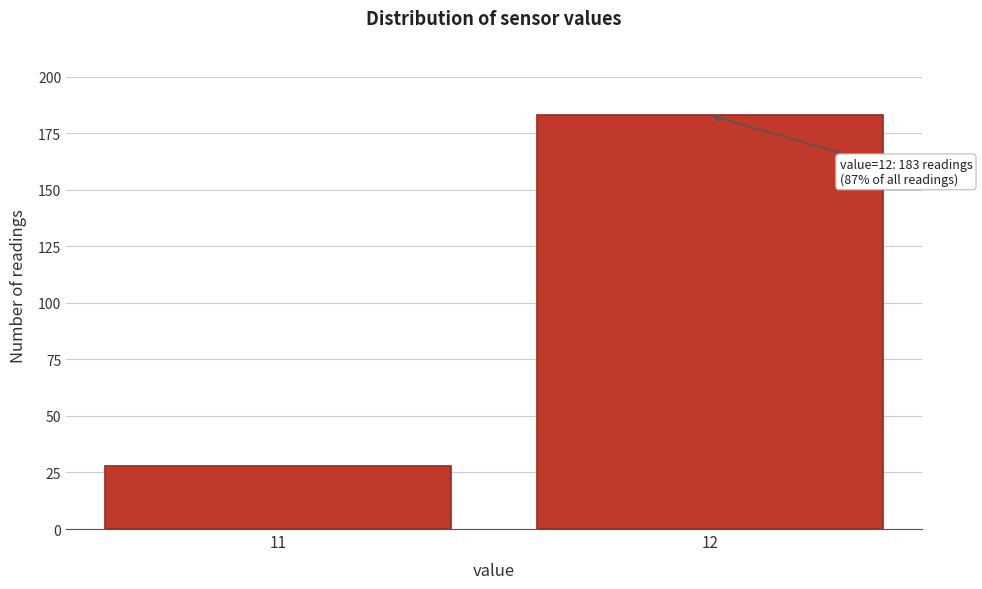

Reading left to right, what are all the values shown in this chart?

11=28	12=183